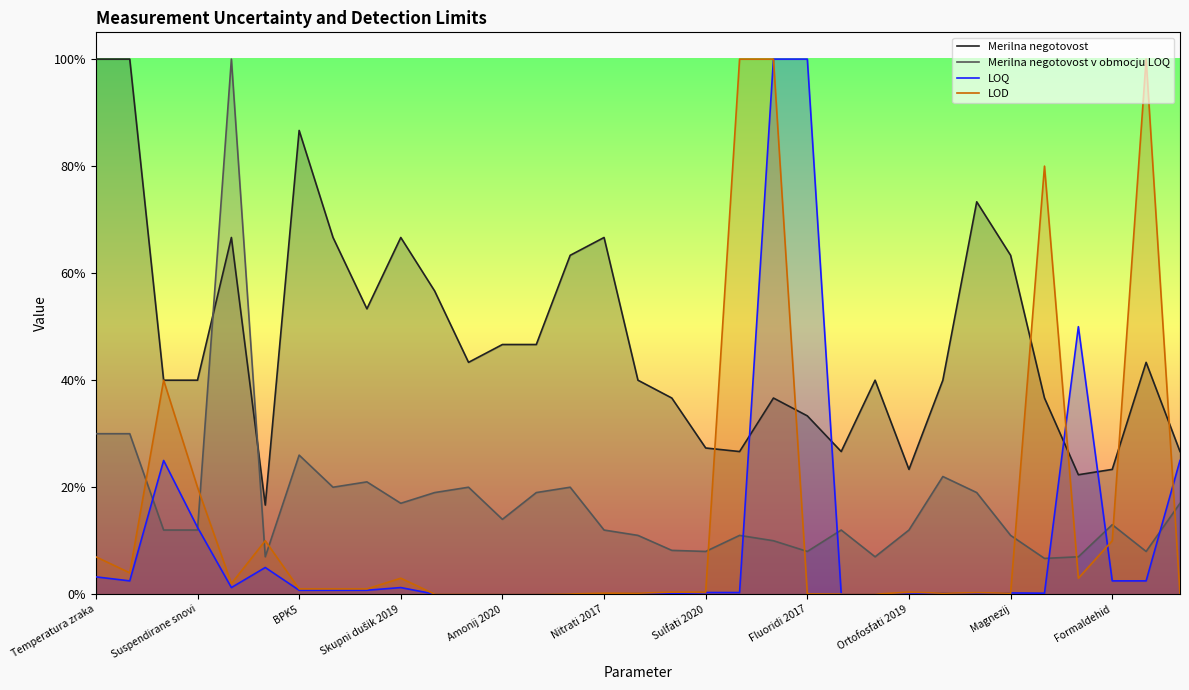

Between Nitrati 2017 and 11, which series saw the biggest shift?

Merilna negotovost